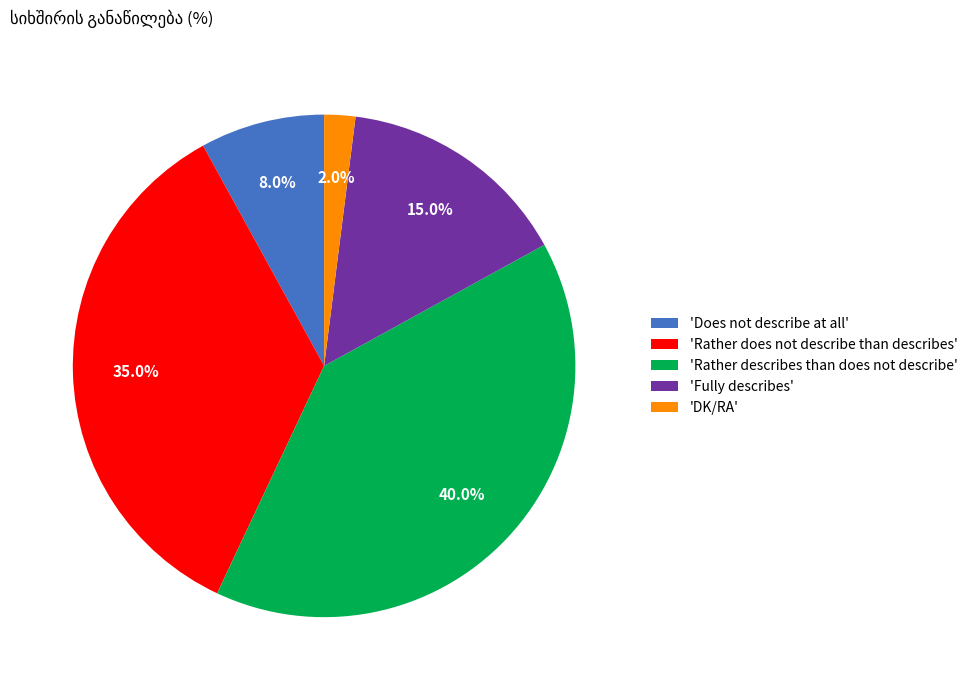

Which category has the biggest portion of the pie?

'Rather describes than does not describe'